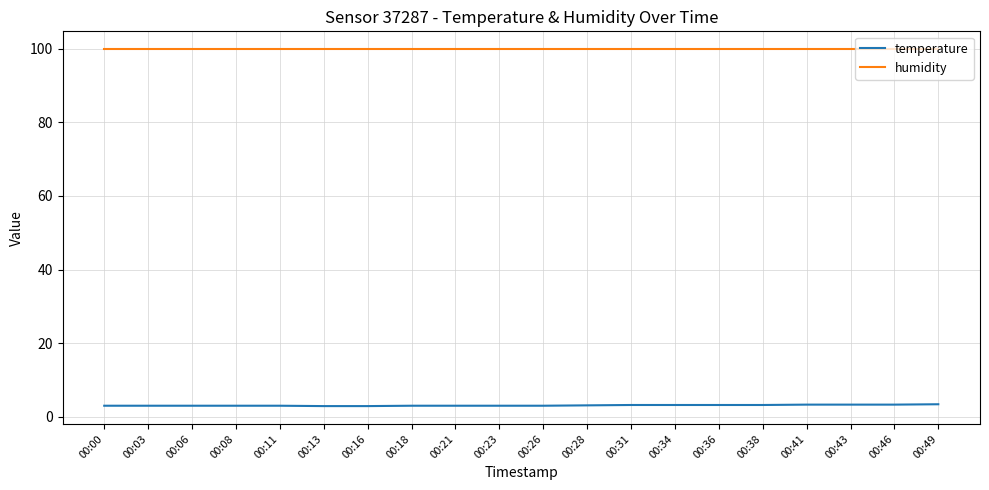

True or false: humidity and temperature cross at least once.

False